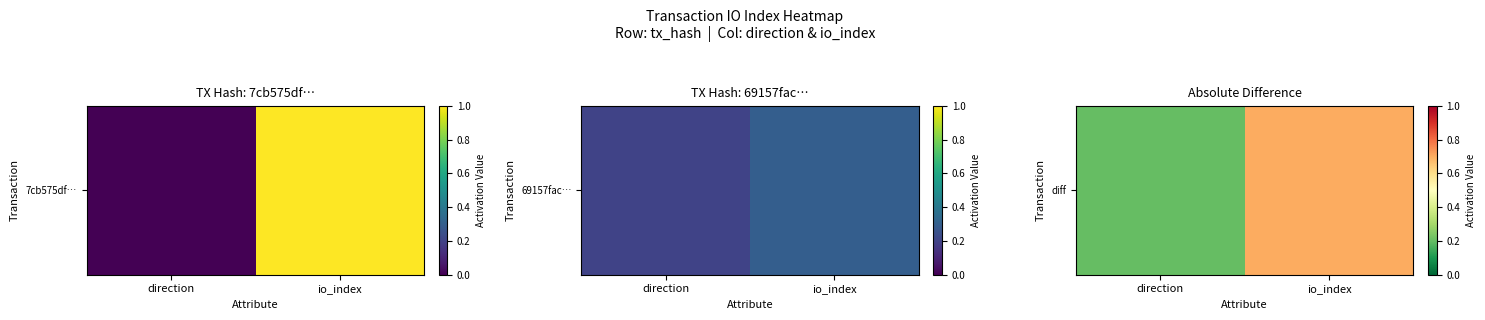

At which category does the chart reach its minimum across all series?

direction